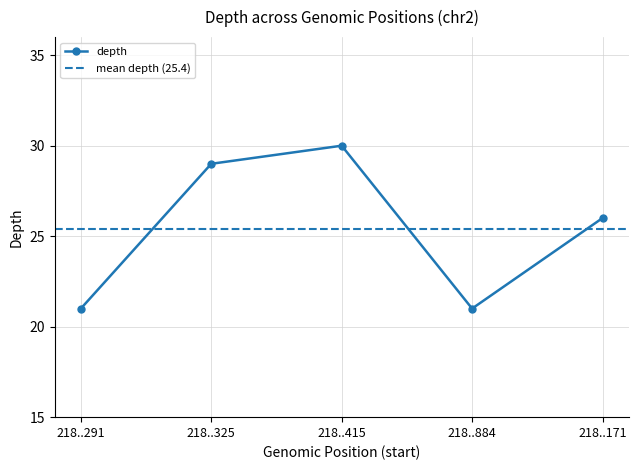

Where is depth nearest to the value 25?

218..171